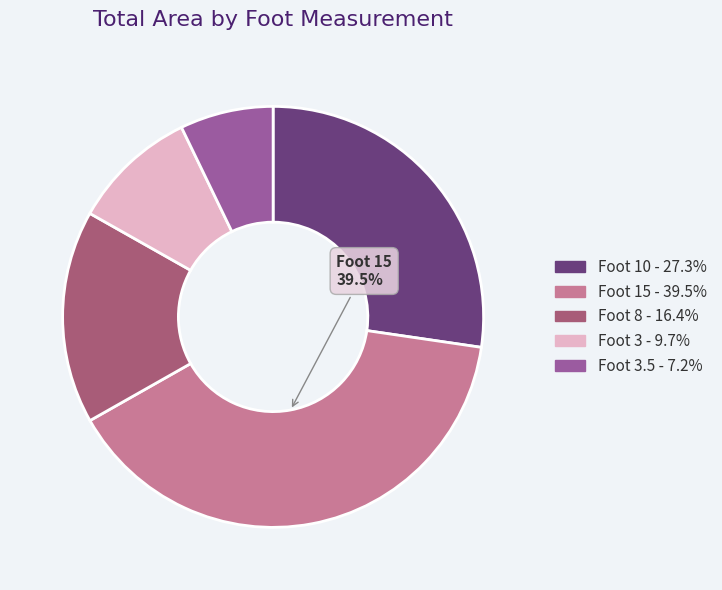

How many slices are in this pie chart?

5